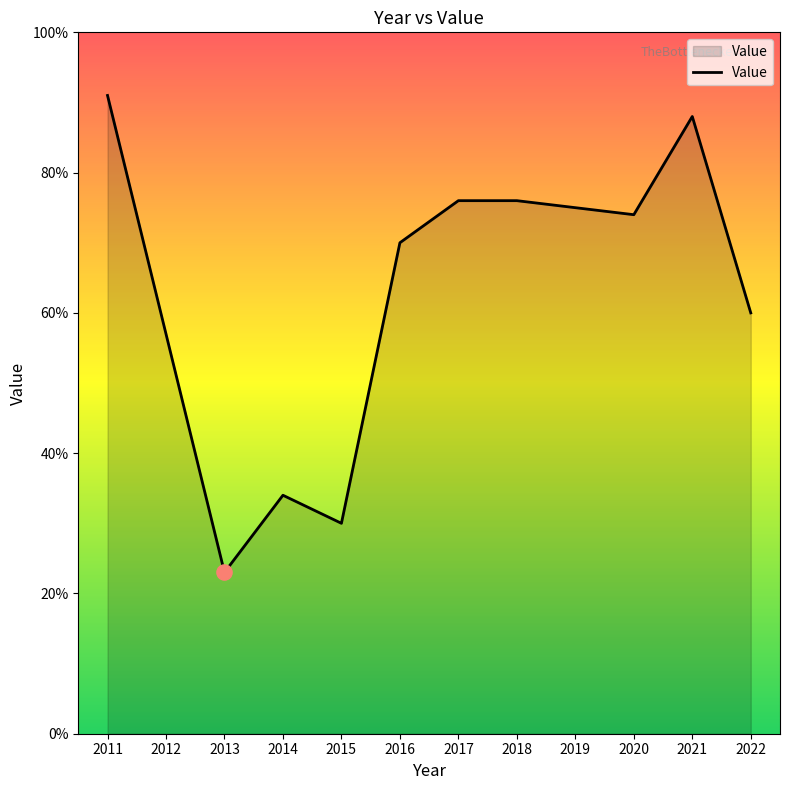

Between 2018 and 2020, which is larger?

2018